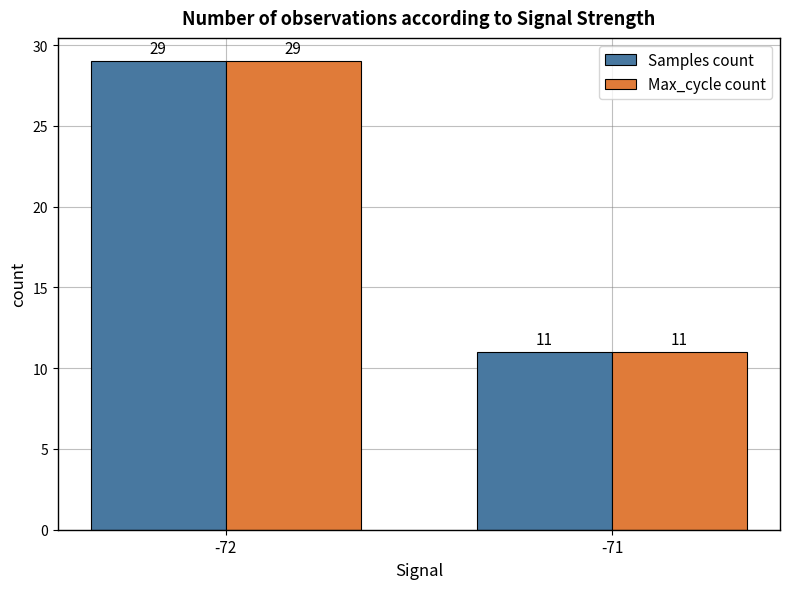

What is the approximate value of Max_cycle count at -71, to the nearest 10?

10